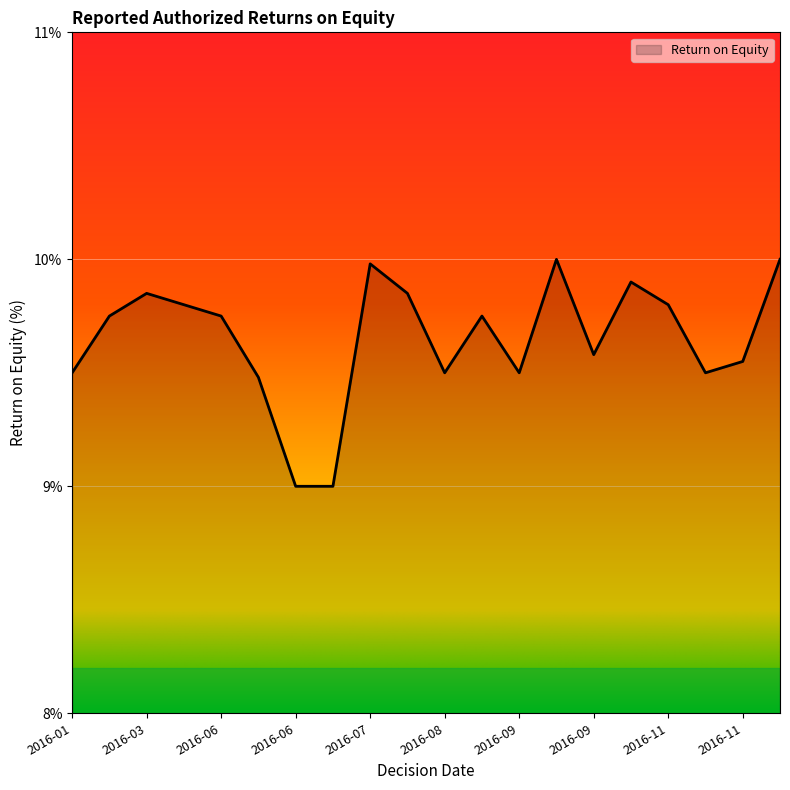

Does the chart have visible grid lines?

Yes